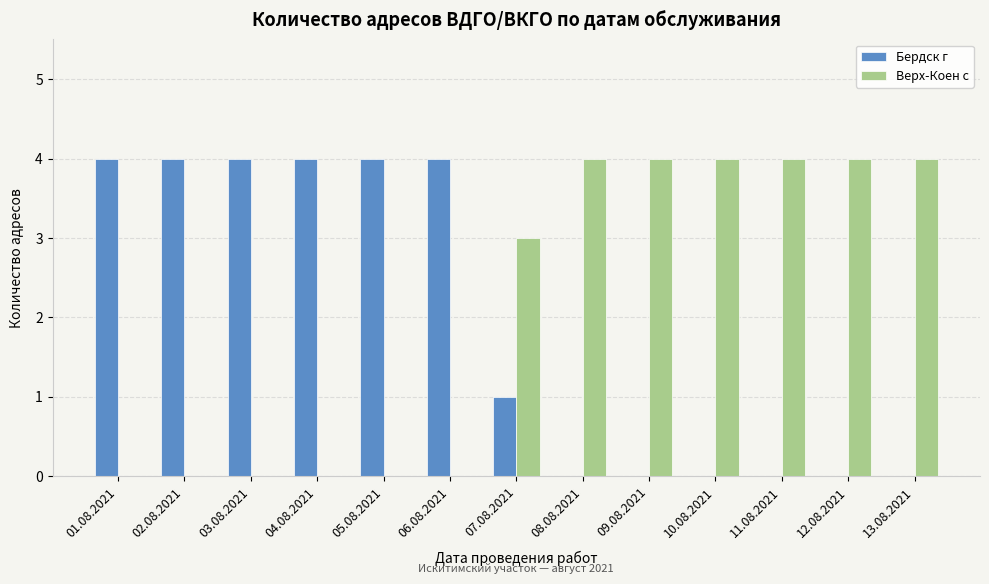

At which label is Бердск г closest to 2?

07.08.2021